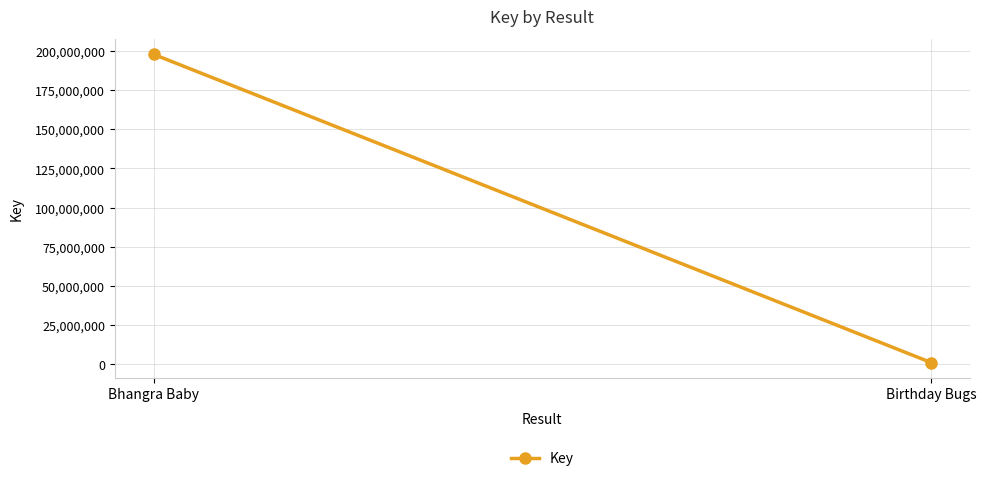

List the labels in order of value, smallest first.

Birthday Bugs, Bhangra Baby